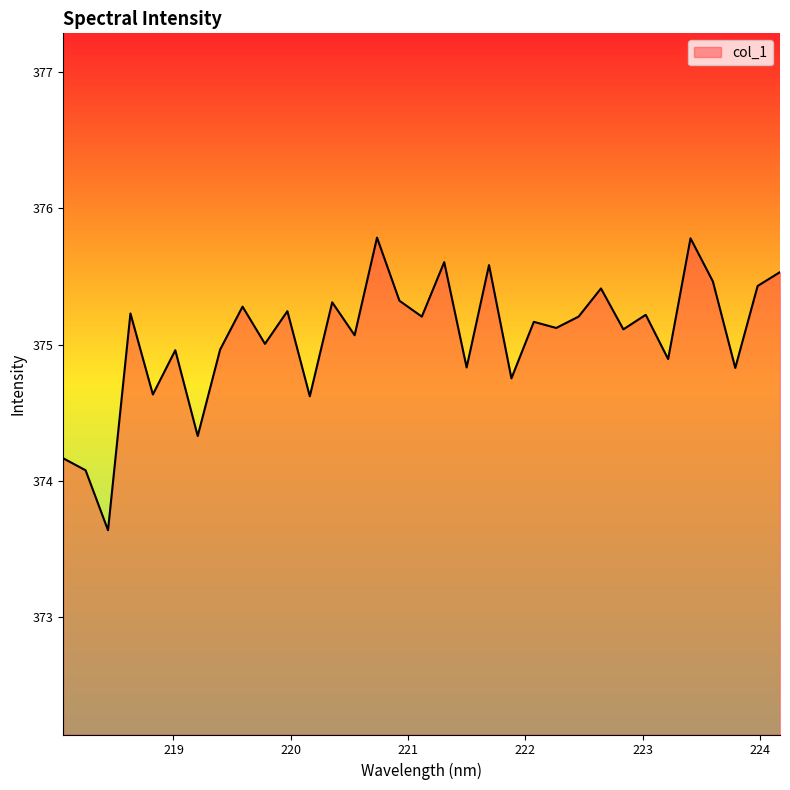

What is the difference between the maximum and minimum values?

2.1